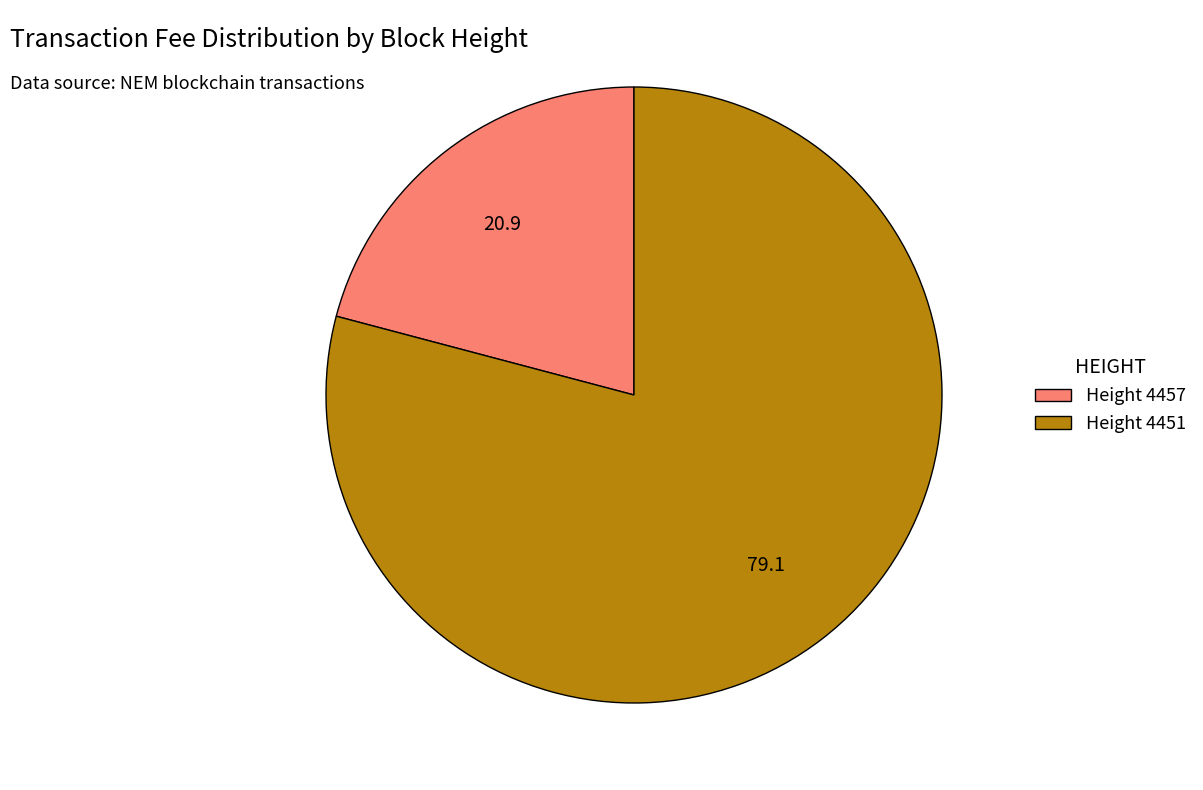

Which category has the biggest portion of the pie?

Height 4451